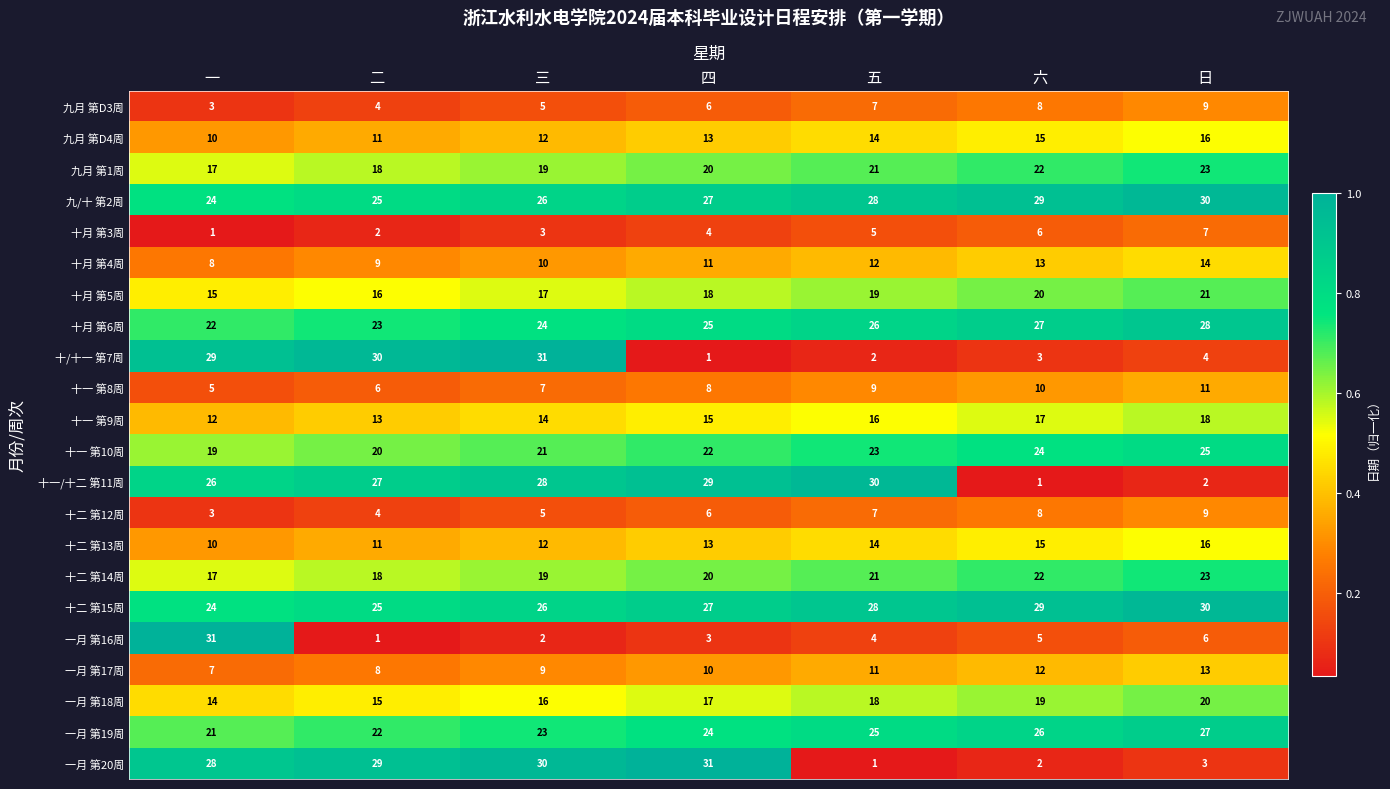

What is the total value across all series at 三?

359